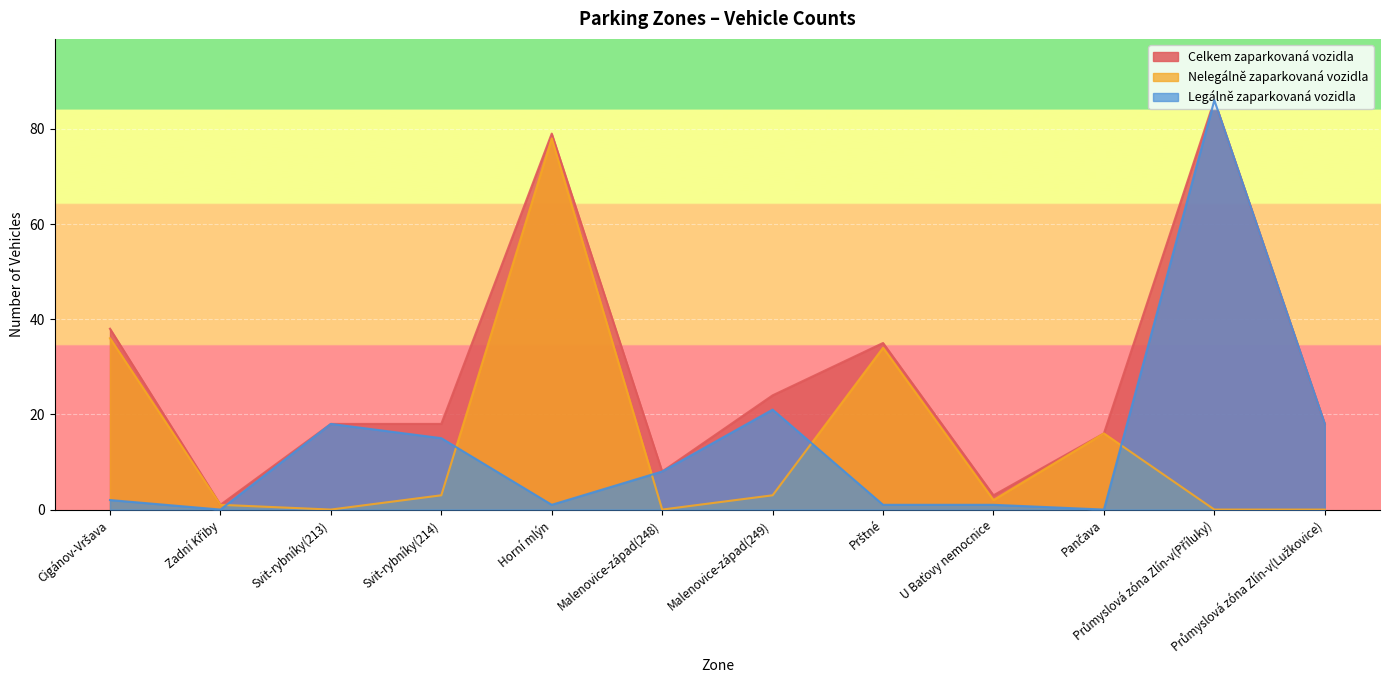

What are all the series names shown in the legend?

Celkem zaparkovaná vozidla, Nelegálně zaparkovaná vozidla, Legálně zaparkovaná vozidla